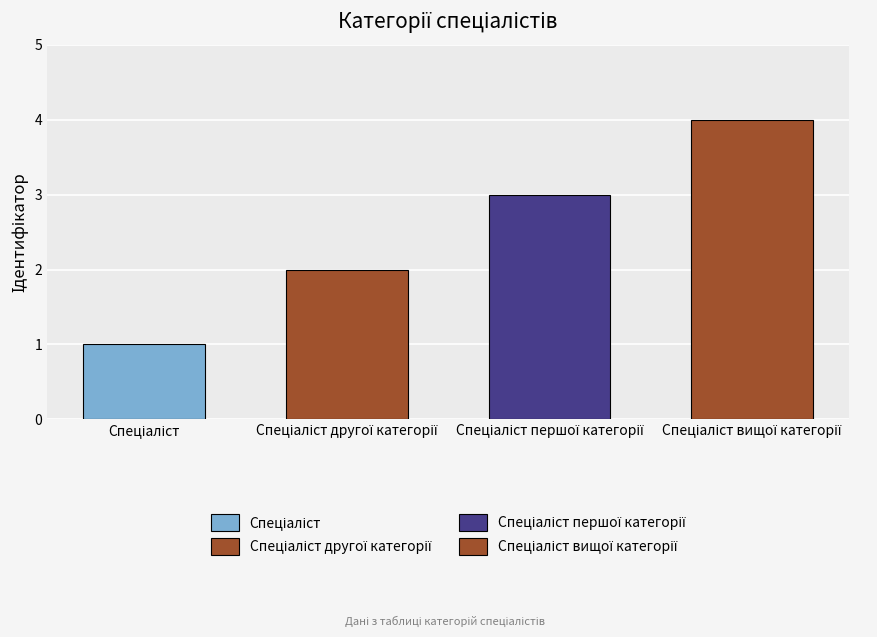

What is the change in value from Спеціаліст першої категорії to Спеціаліст вищої категорії?

+1